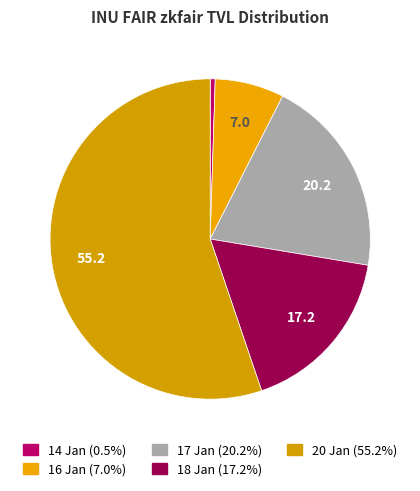

Rank the categories by value from highest to lowest.

20/01/2024, 17/01/2024, 18/01/2024, 16/01/2024, 14/01/2024